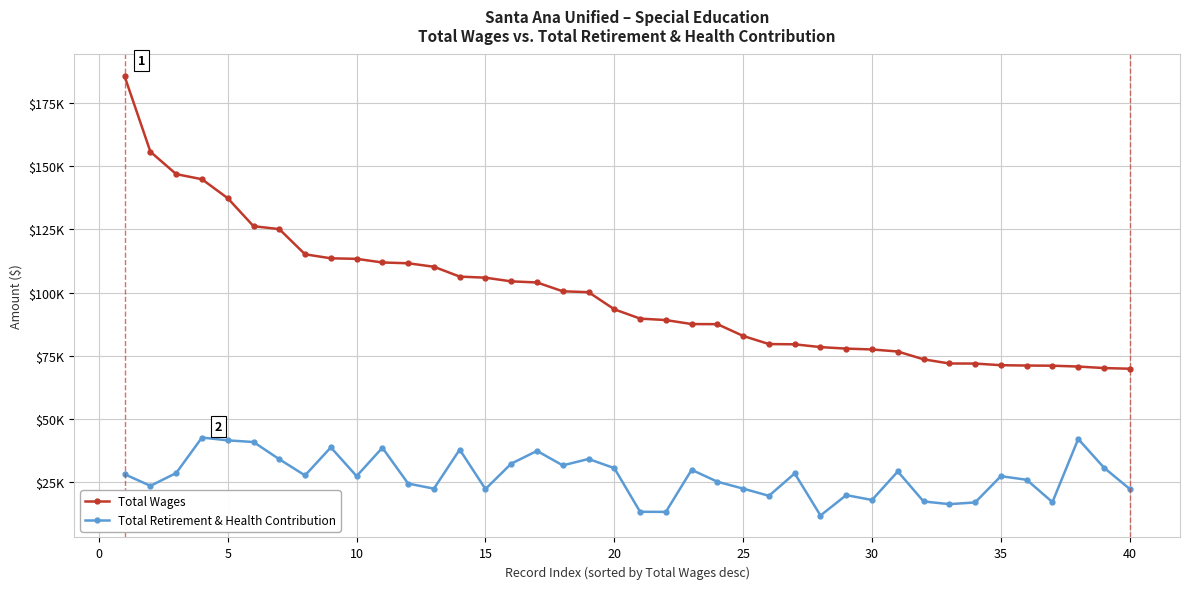

Reading right to left, what are all the values shown in this chart?

Total Wages: 69934	70191	70793	71123	71189	71324	71973	72001	73645	76738	77548	77883	78475	79585	79683	82889	87551	87589	89172	89746	93430	100200	100546	104037	104470	105929	106356	110250	111631	111938	113379	113593	115179	125133	126289	137354	144855	146878	155712	185502
Total Retirement & Health Contribution: 22393	30809	42147	17179	26018	27442	17065	16383	17447	29314	18031	19949	11892	28534	19675	22518	25252	29957	13327	13363	30617	34244	31709	37433	32396	22350	37961	22511	24515	38687	27458	38837	27734	34144	40948	41606	42717	28693	23615	28198